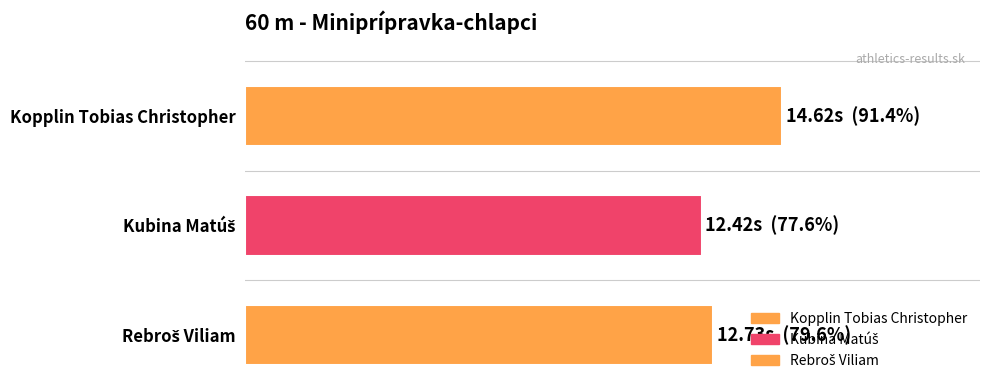

Does the chart contain any negative values?

No